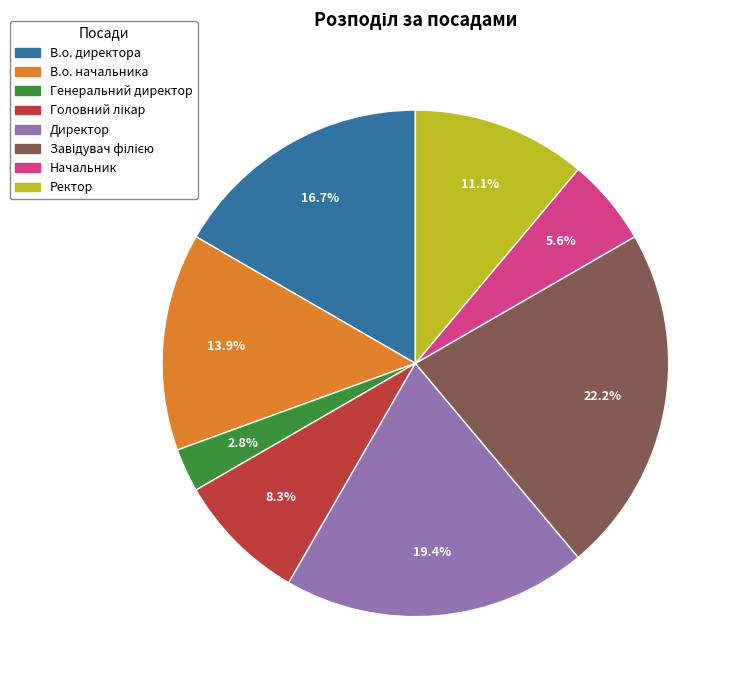

True or false: Ректор accounts for 11% of the total.

True